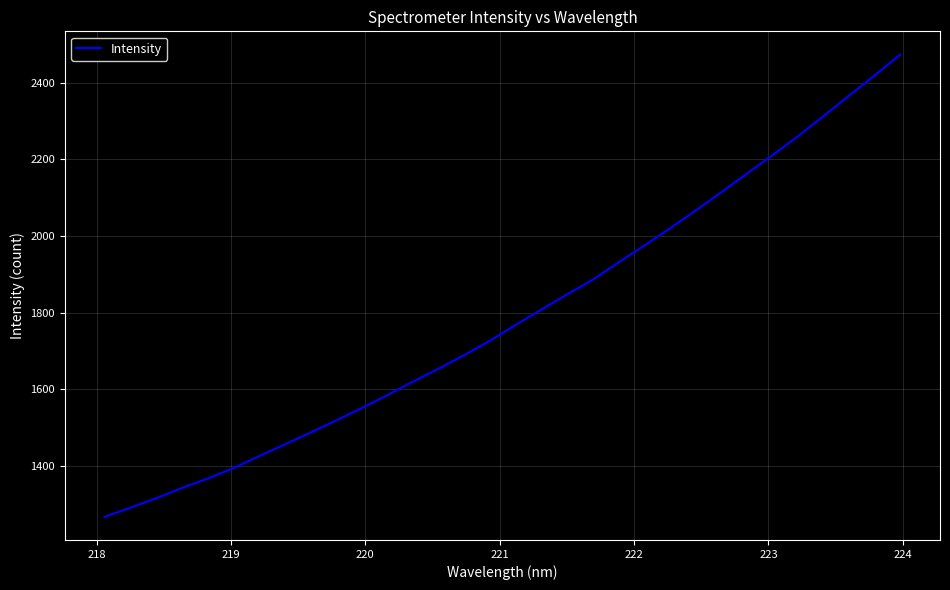

What is the maximum value shown in the chart?

2473.9